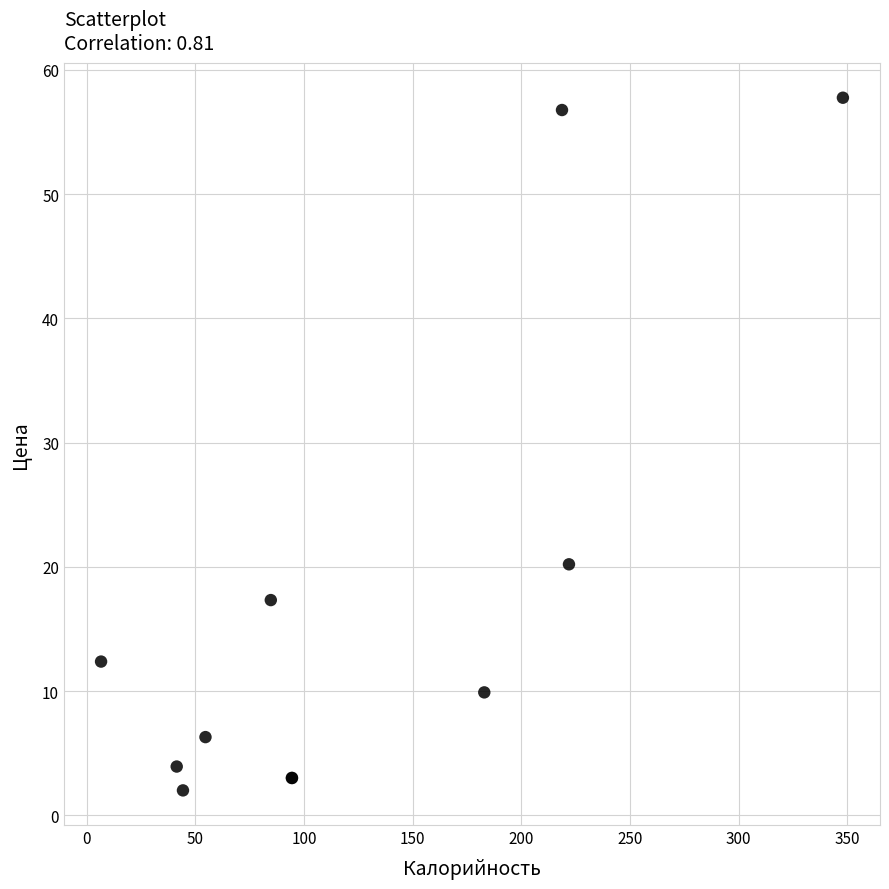

What Y value in the scatter plot is closest to 29?

20.2